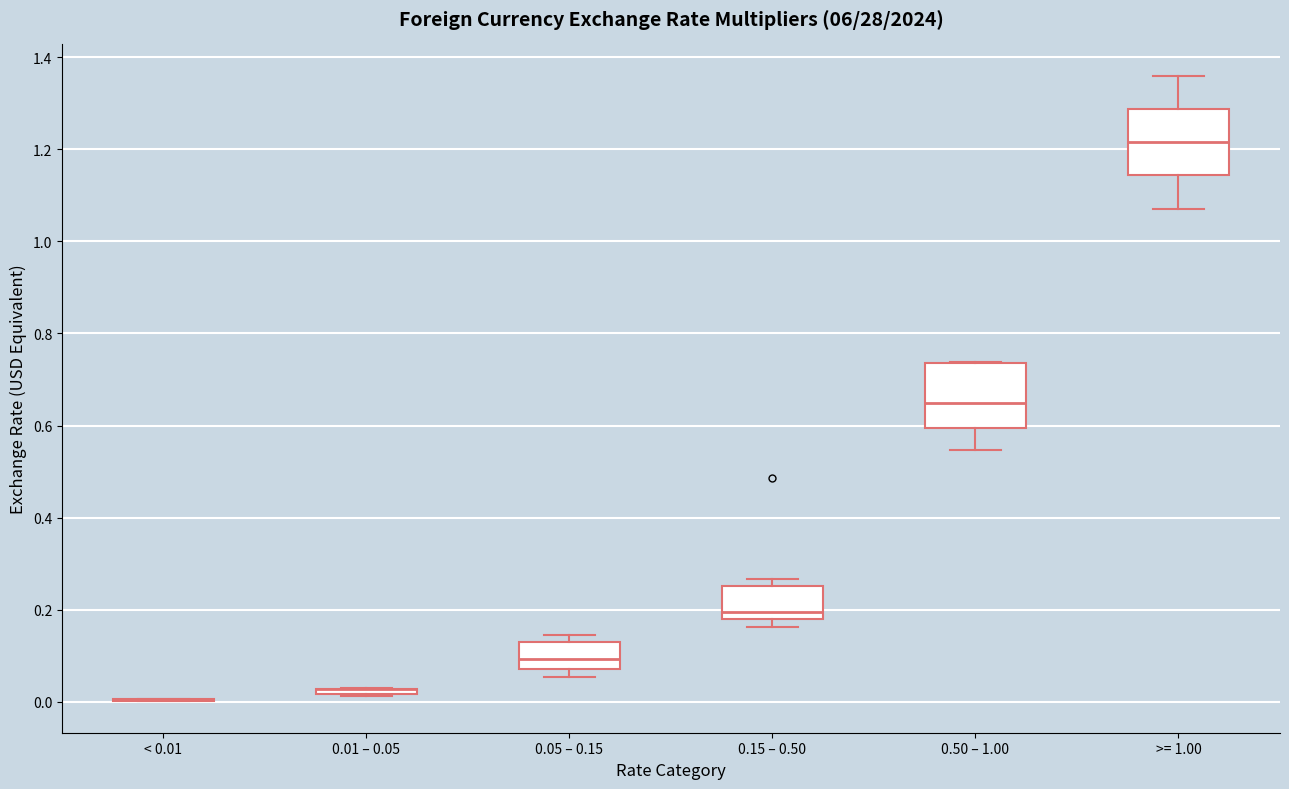

Reading left to right, read every box against the y-axis: the position of its median line, the range the box covers, and the ends of its whiskers. The values are not printed on the chart, so give them approximately, as read against the axis.

< 0.01: box collapsed to a line at 0.00, whiskers 0.00 to 0.00
0.01 – 0.05: box collapsed to a line at 0.02, whiskers 0.02 to 0.04
0.05 – 0.15: median 0.10, box 0.08 to 0.14, whiskers 0.06 to 0.14 (just above the box's upper edge)
0.15 – 0.50: median 0.20, box 0.18 to 0.26, whiskers 0.16 to 0.26 (just above the box's upper edge)
0.50 – 1.00: median 0.64, box 0.60 to 0.74, whiskers 0.54 to 0.74
>= 1.00: median 1.22, box 1.14 to 1.28, whiskers 1.08 to 1.36